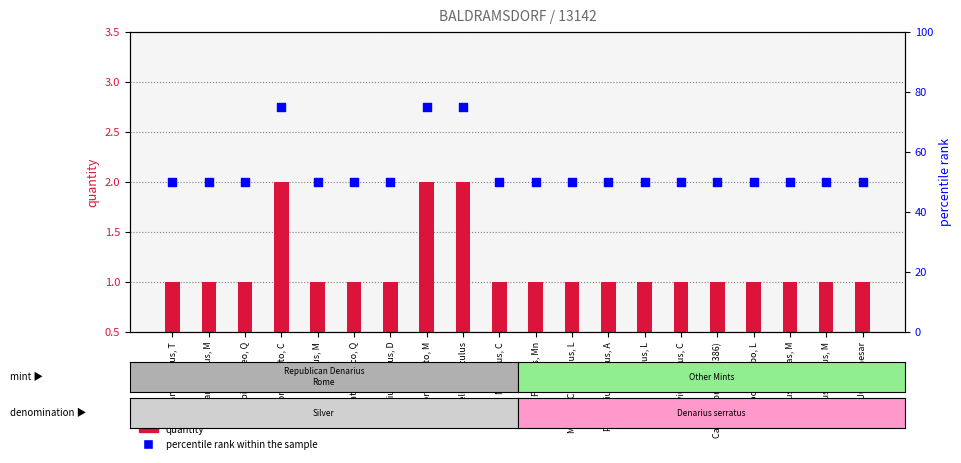

At which category is the sum across all series the highest?

Porcius Cato, C